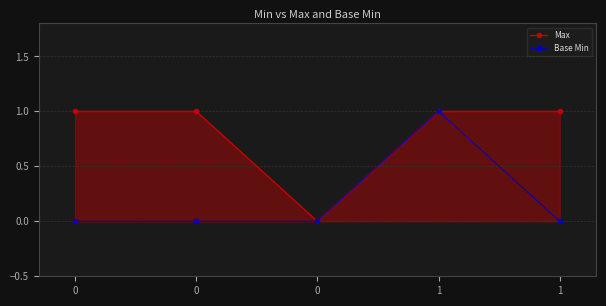

What is the difference between the second highest and minimum values in the Max series?

1